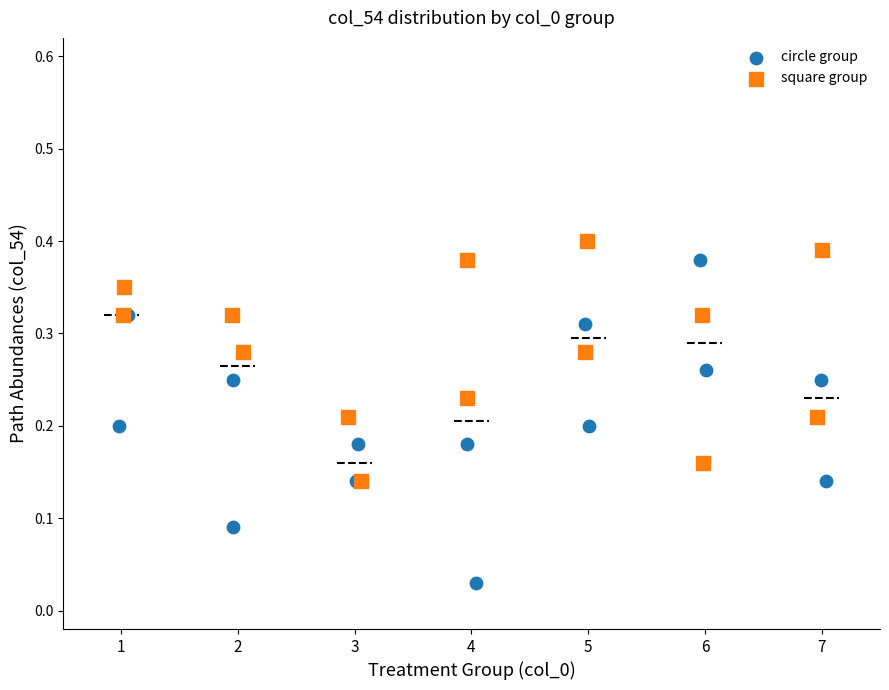

Which series has the widest spread of Y values?

circle group